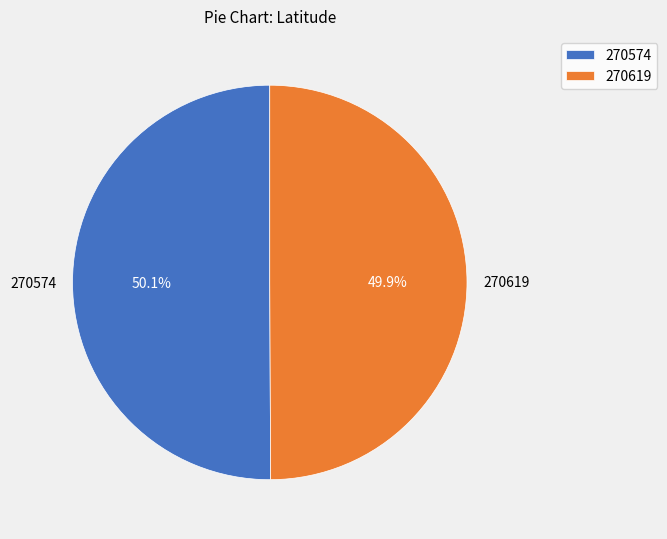

To the nearest percent, what percentage of the pie is 270619?

50%